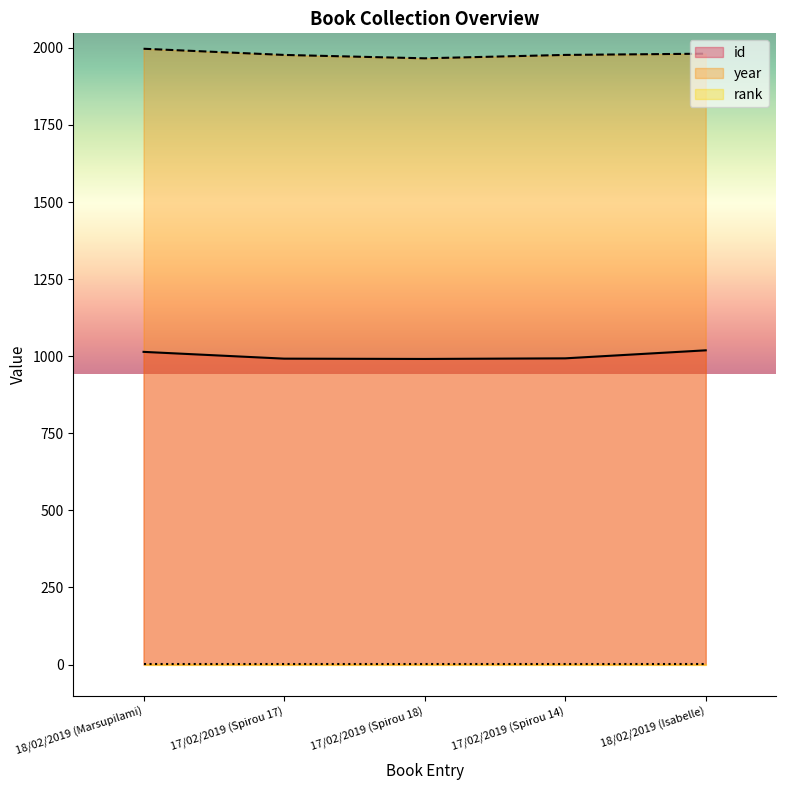

What is the total value across all series at 18/02/2019 (Isabelle)?

3001